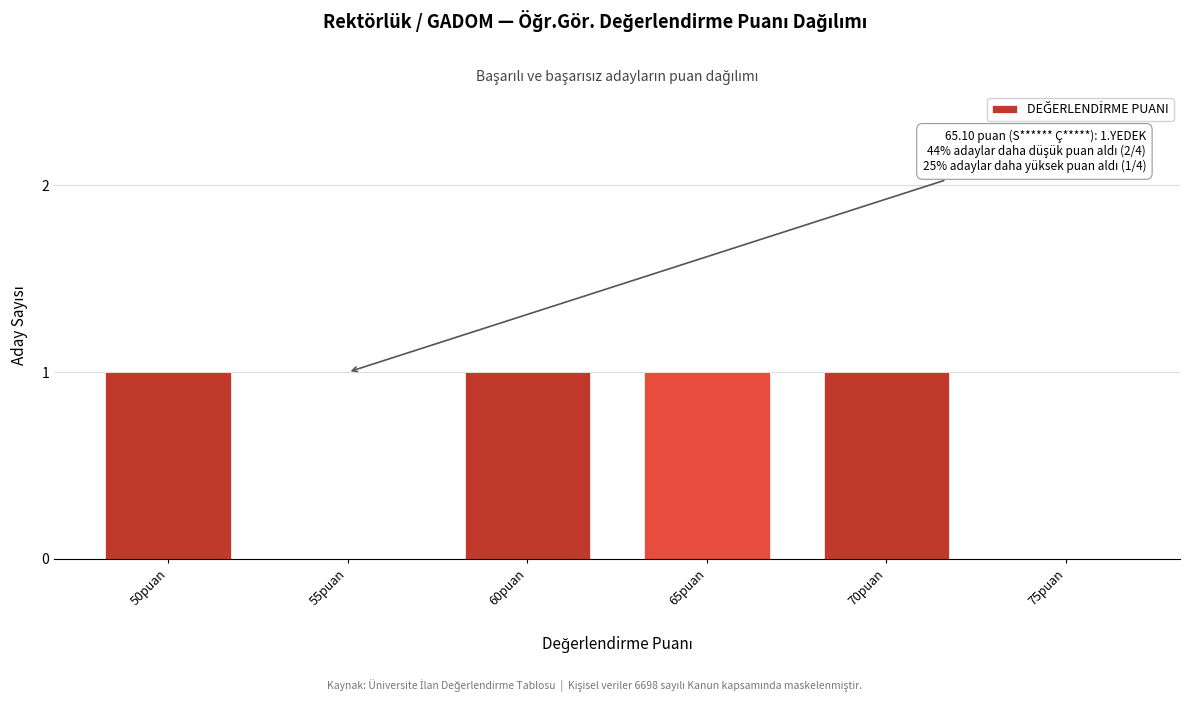

Reading left to right, extract all data points from this chart.

50puan=1	55puan=0	60puan=1	65puan=1	70puan=1	75puan=0